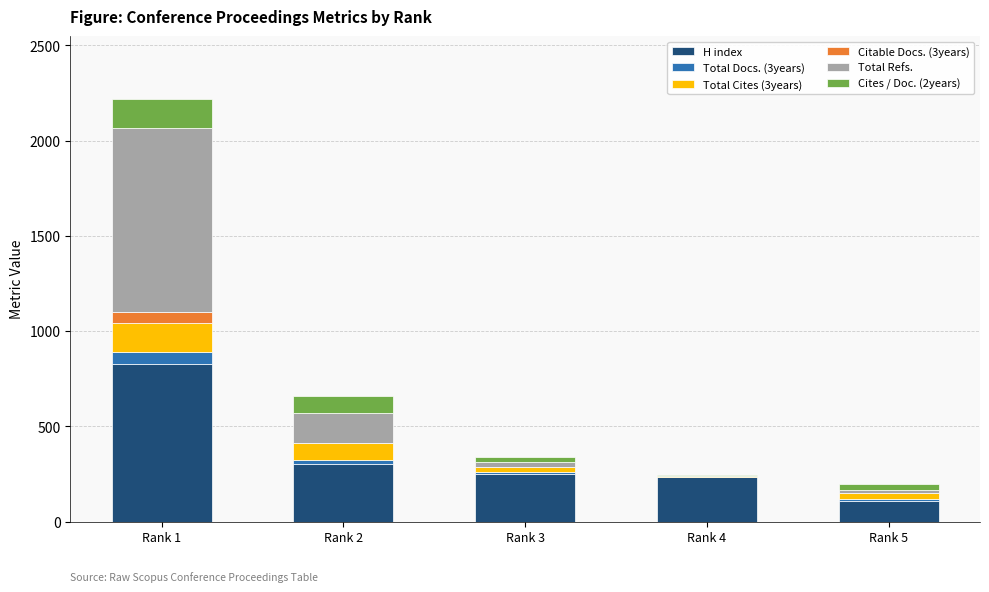

What is the maximum value for H index?

828